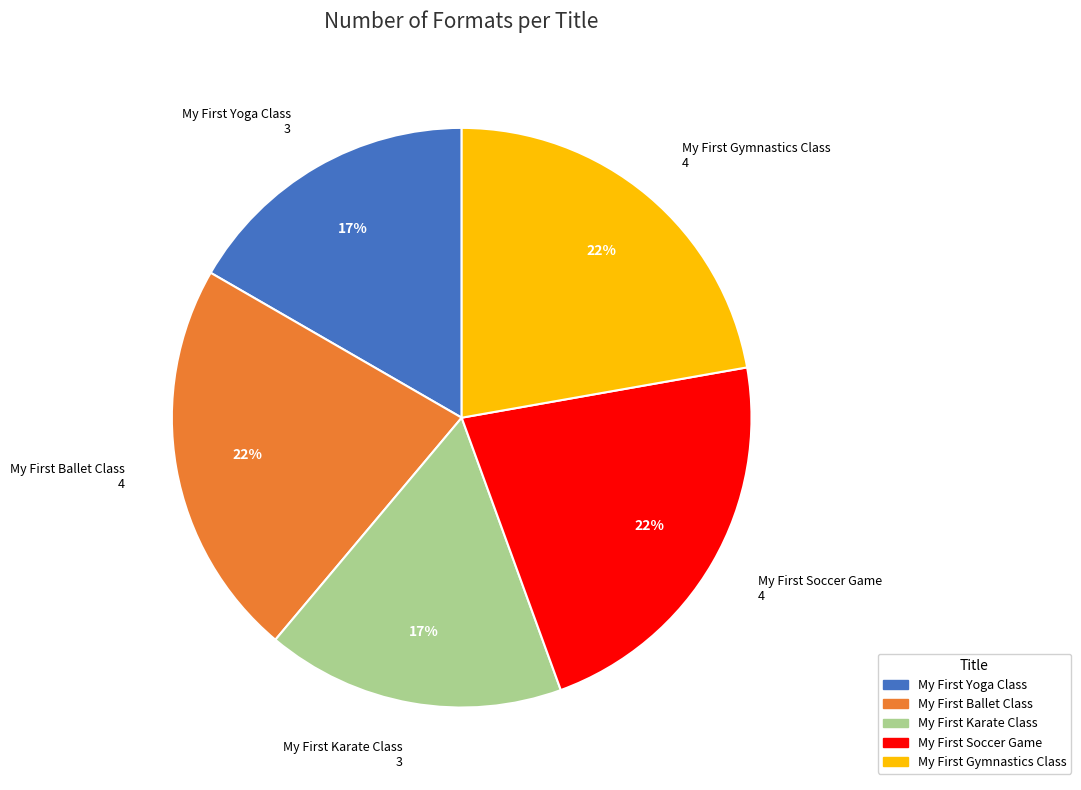

Does any single category account for the majority?

No